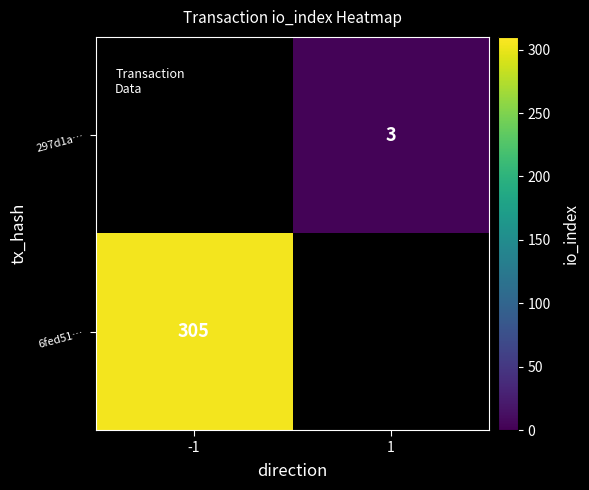

Is the value of 297d1a… at 1 greater than the value of 6fed51… at -1?

No